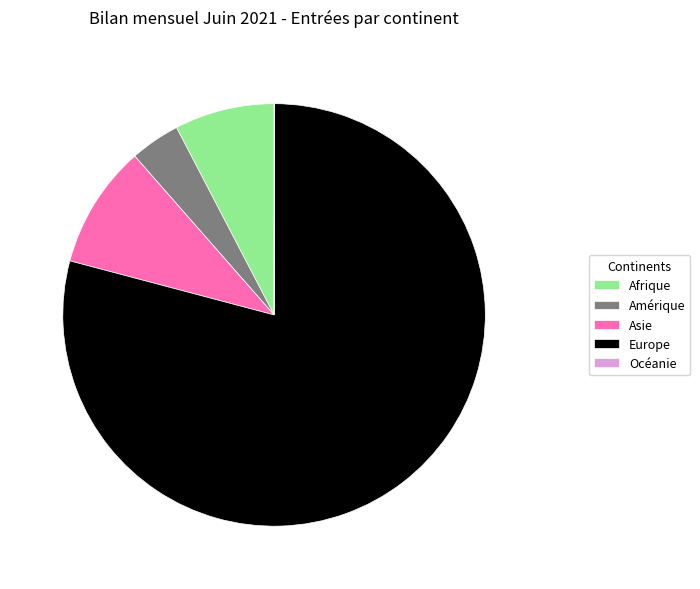

Between Asie and Europe, which is larger?

Europe